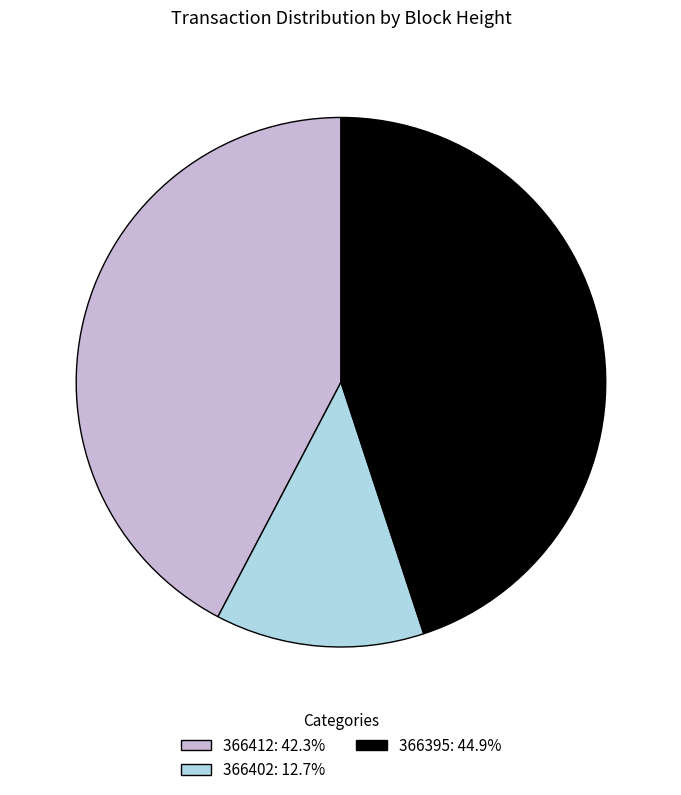

Does any single category account for the majority?

No